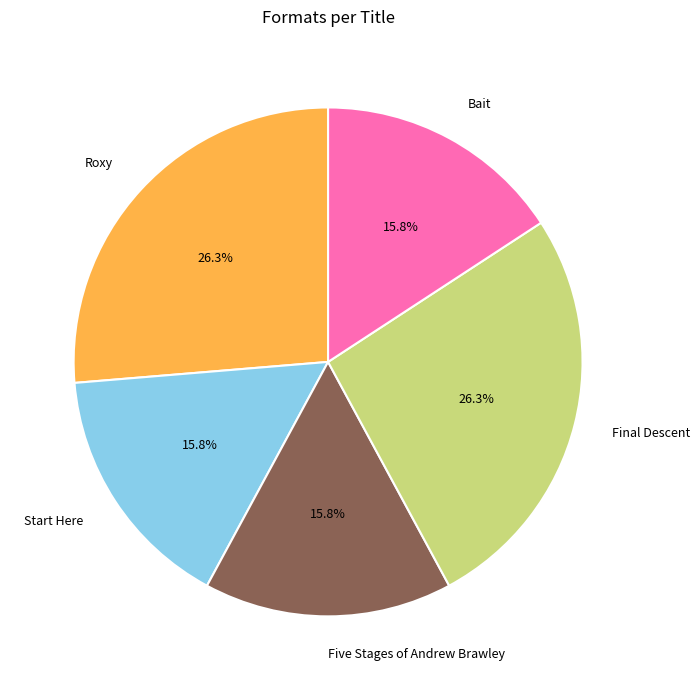

What is the total percentage of Five Stages of Andrew Brawley and Bait?

31.6%